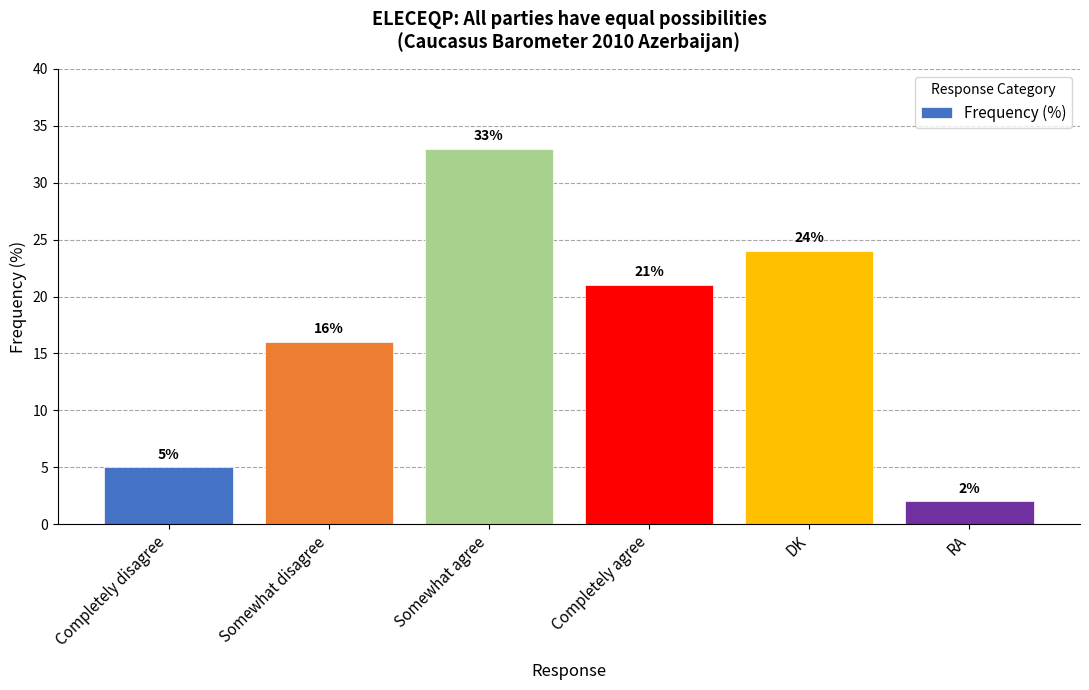

What is the ratio of the value at Completely disagree to the value at Somewhat agree?

0.2